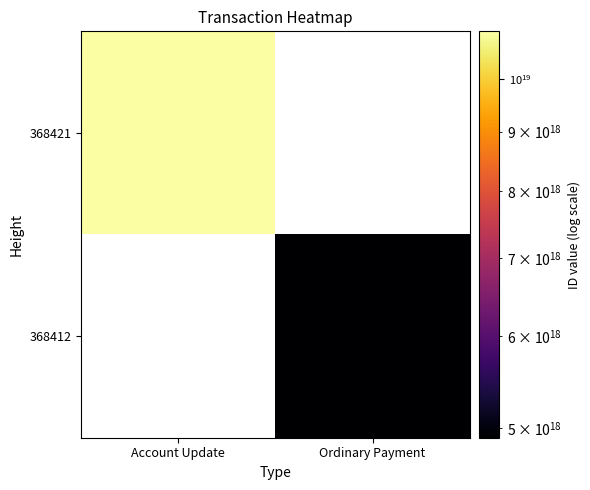

Which series has the largest range (max minus min)?

368421